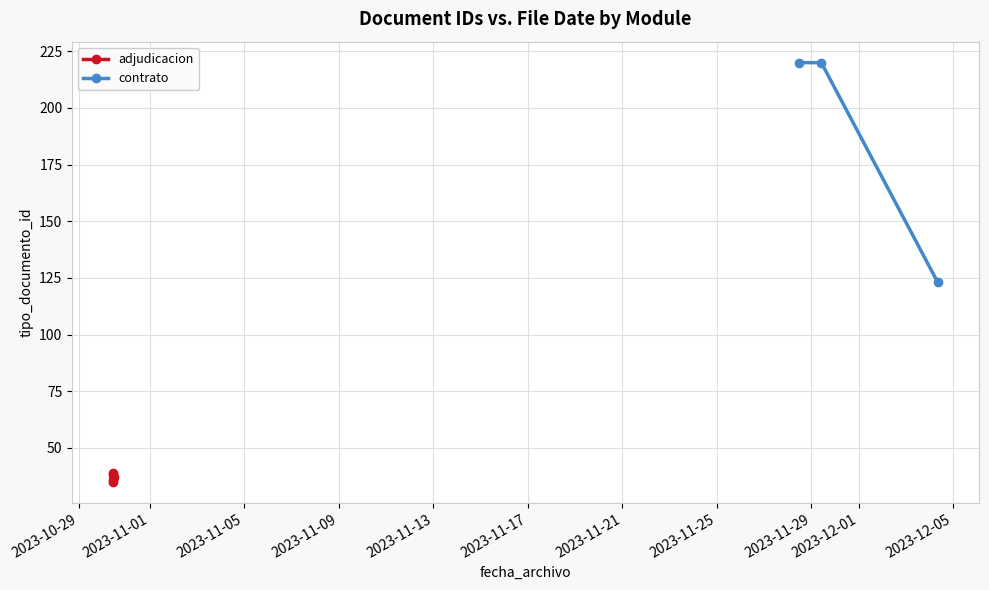

The chart shows a value of 39 at 2023-10-30 11:09:04. True or false?

True